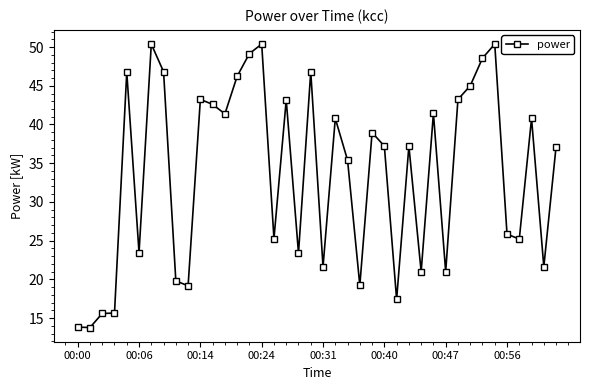

What is the difference between the second highest and minimum values?

36.6